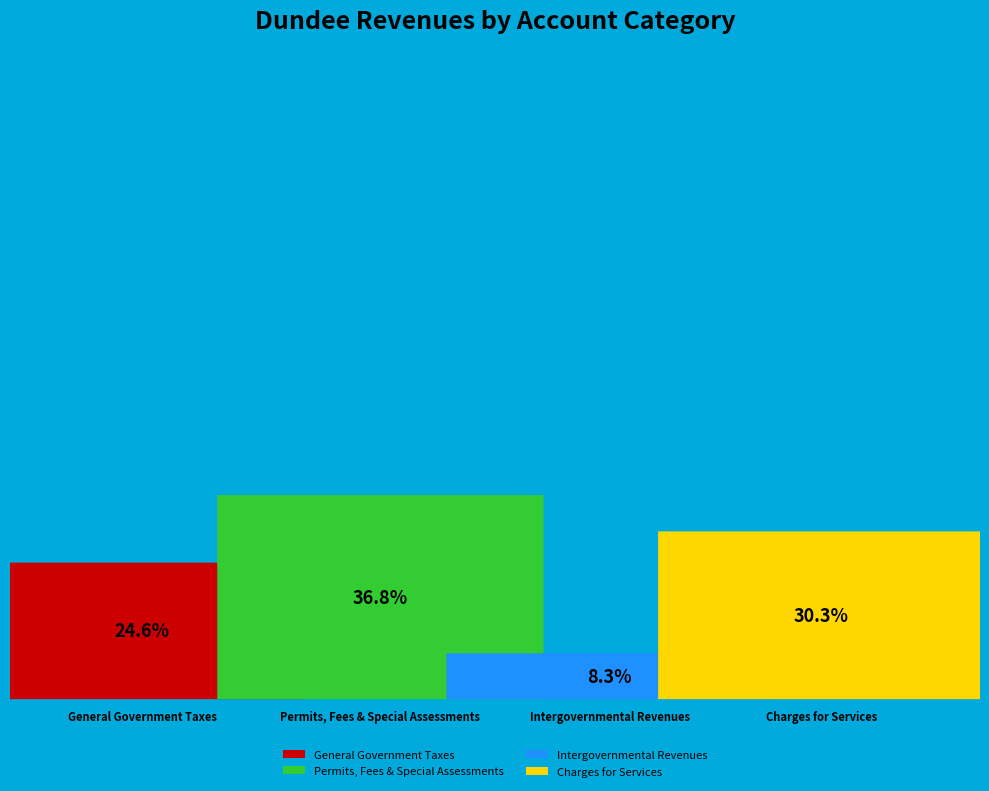

Count the number of slices in the pie.

4